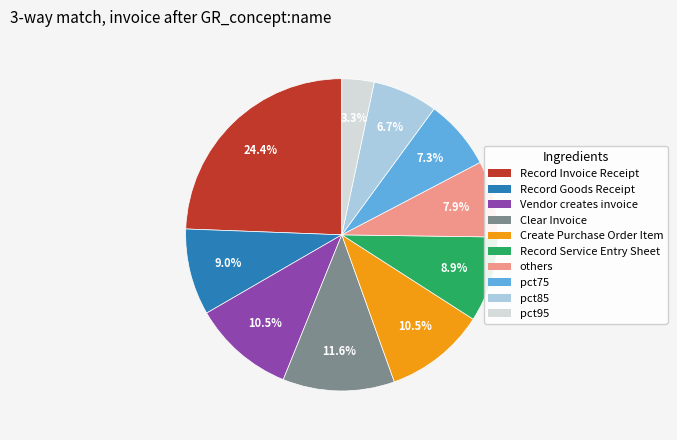

How many segments does this pie chart have?

10